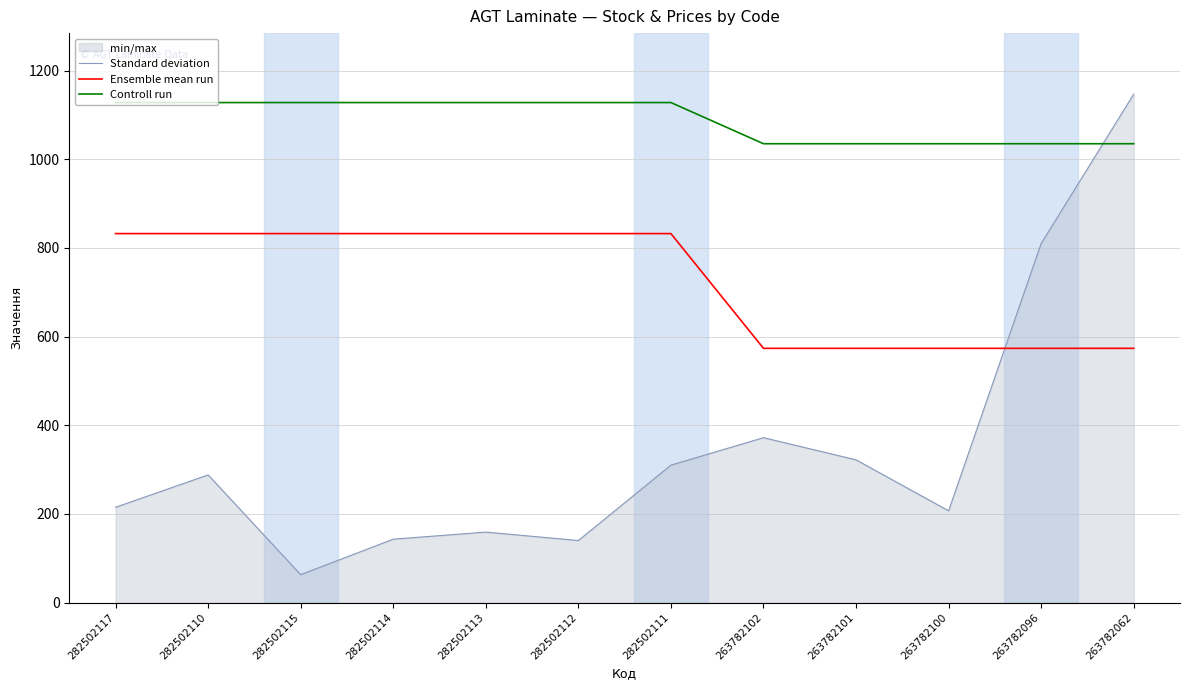

The Controll run series shows 1534.0 at 263782062. True or false?

False